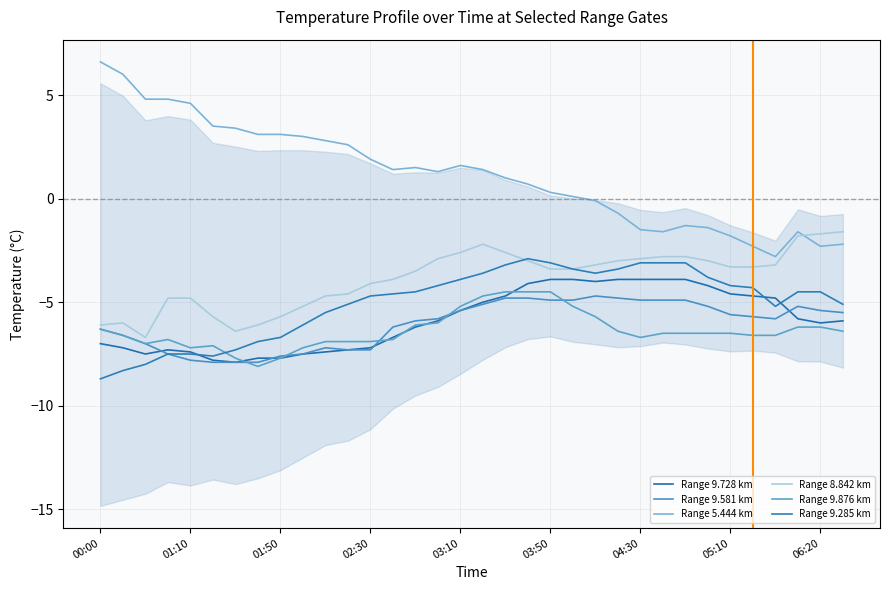

At how many categories does at least one series exceed -5?

34